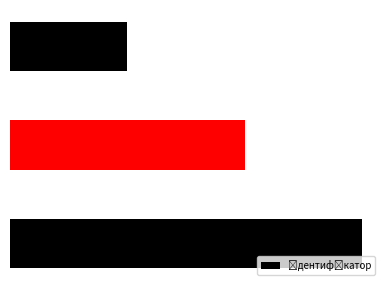

Does the chart contain any negative values?

No